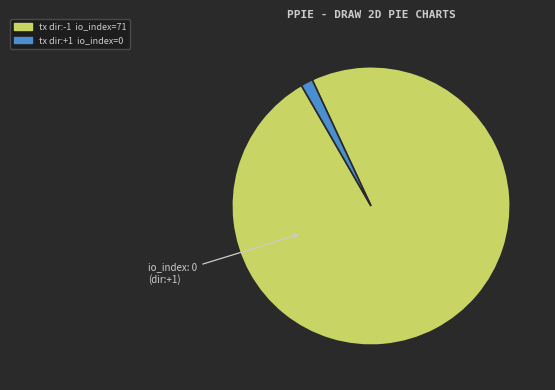

Is there any slice that represents more than half of the pie?

Yes